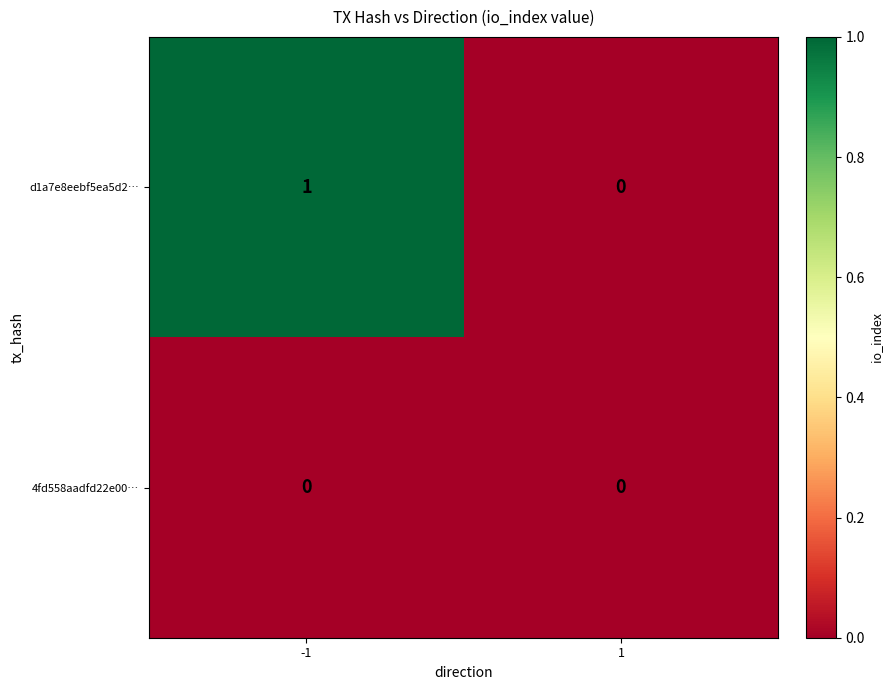

List the series in order of their peak value, highest first.

d1a7e8eebf5ea5d2…, 4fd558aadfd22e00…